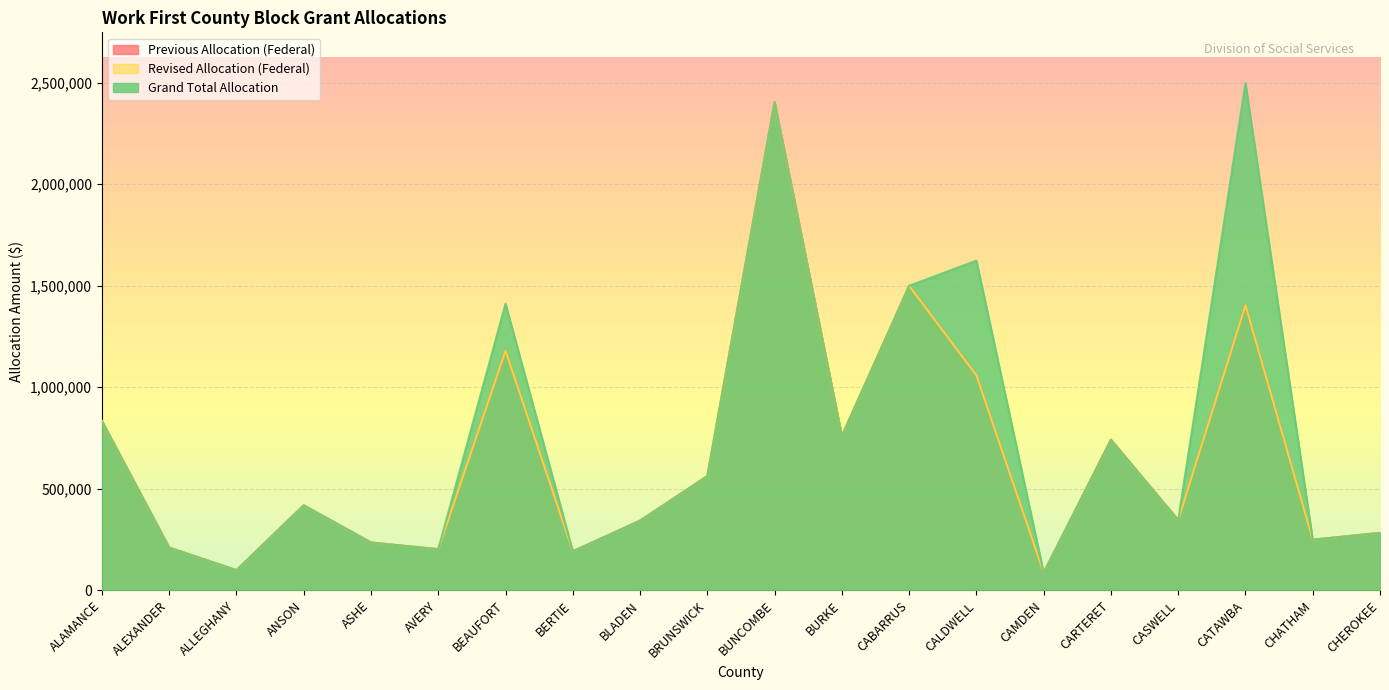

The value of Previous Allocation (Federal) at ALEXANDER is 210683. True or false?

True